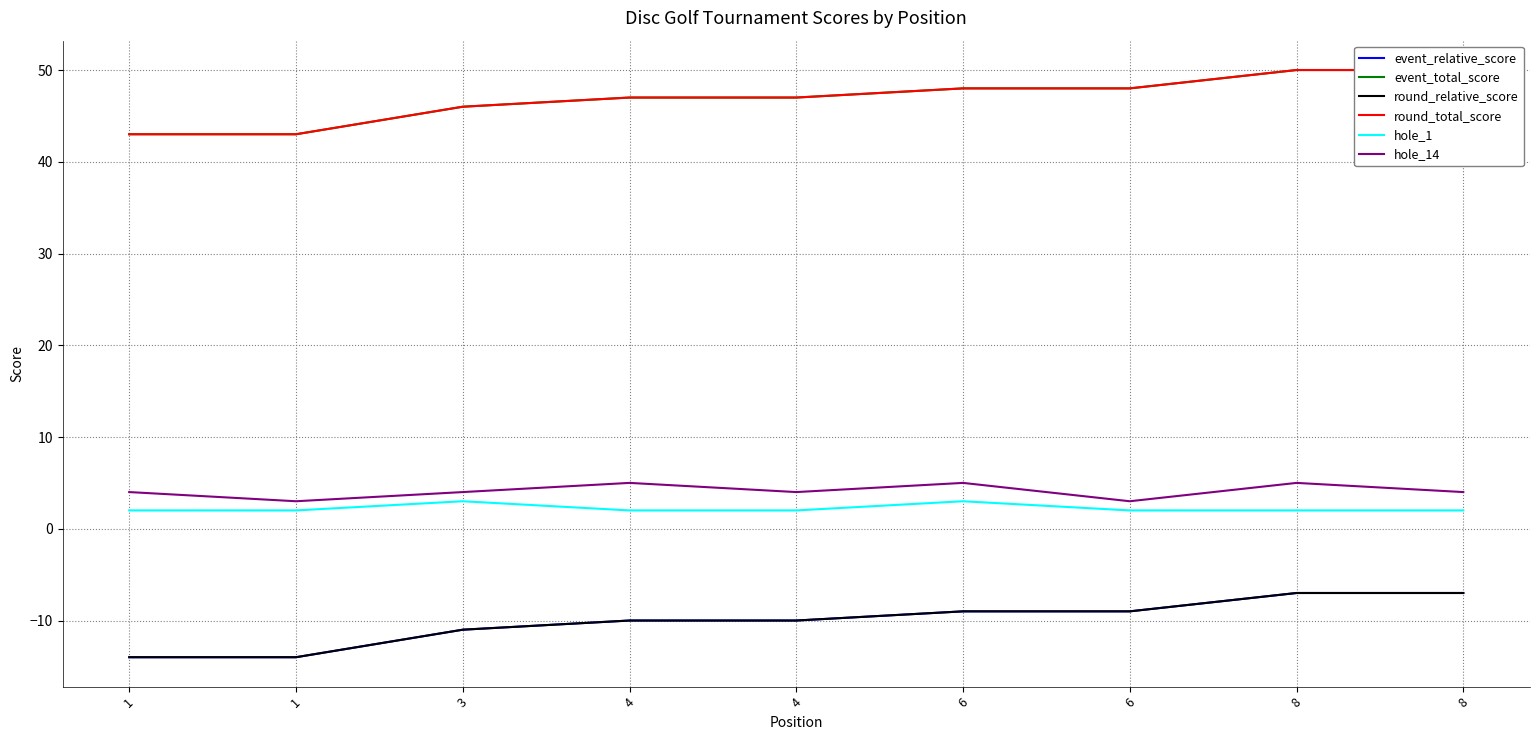

How many values in the event_relative_score series are below -10?

3